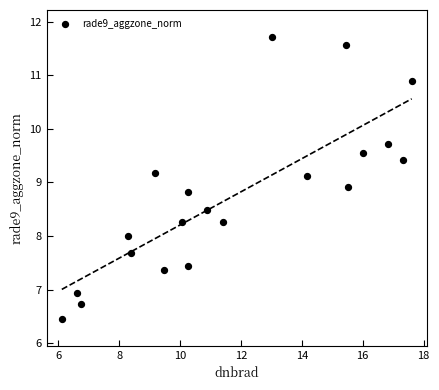

What is the range of X values (max minus min)?

11.5